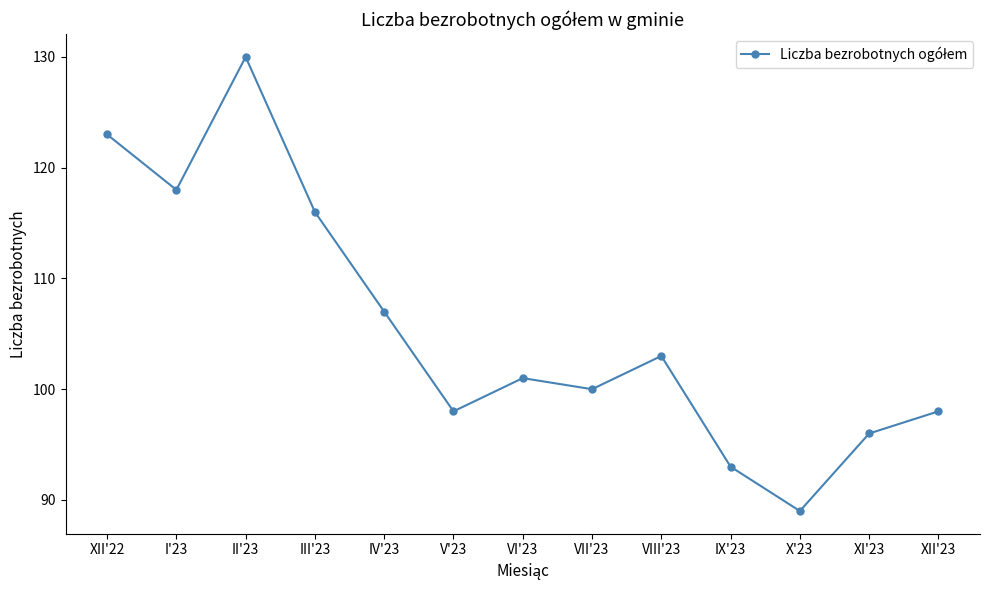

What is the sum of the values at IX'23 and IV'23?

200